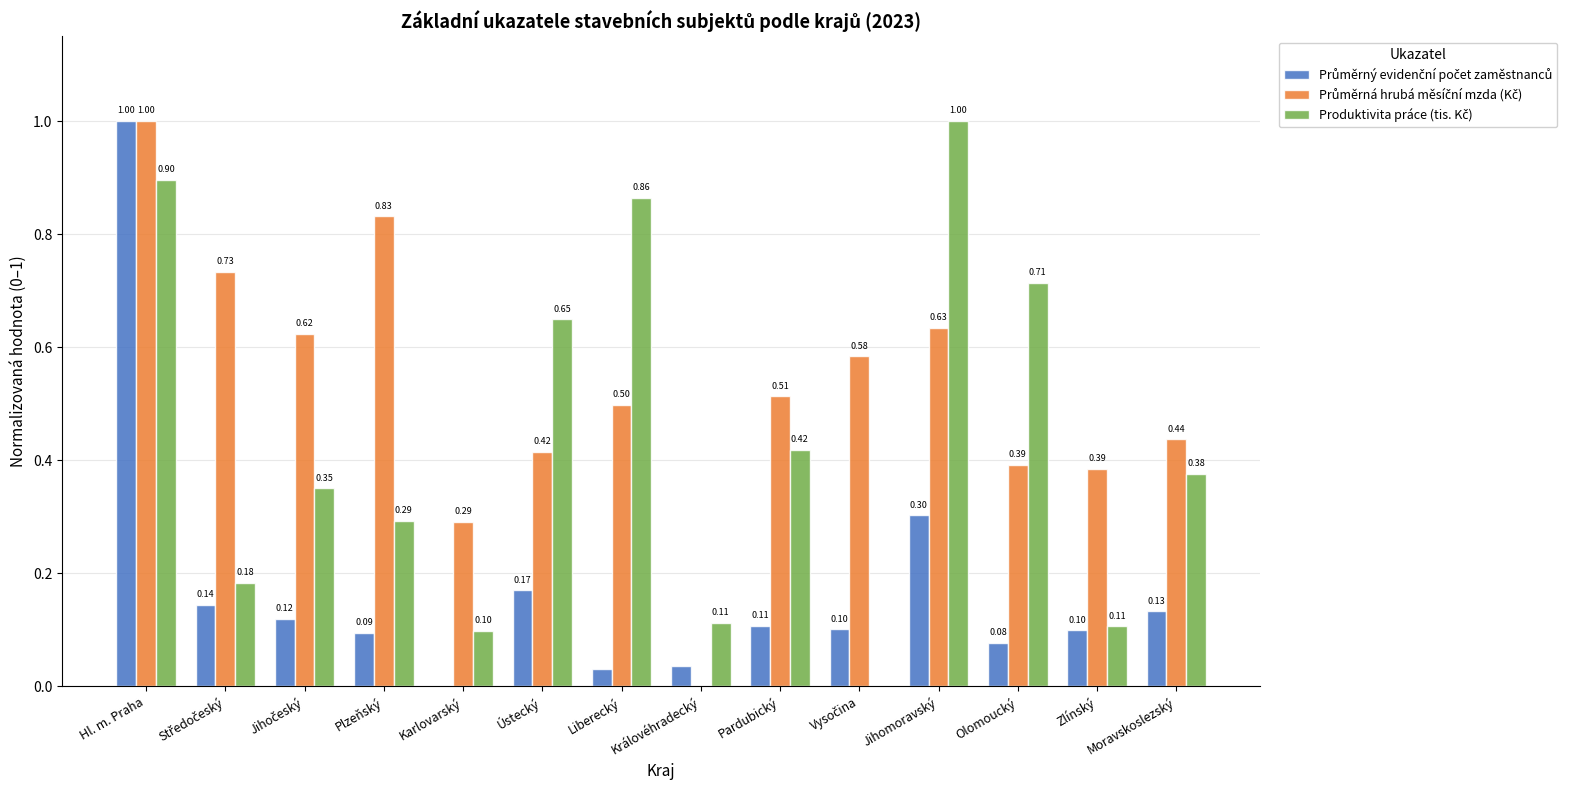

Count the number of data series in this chart.

3